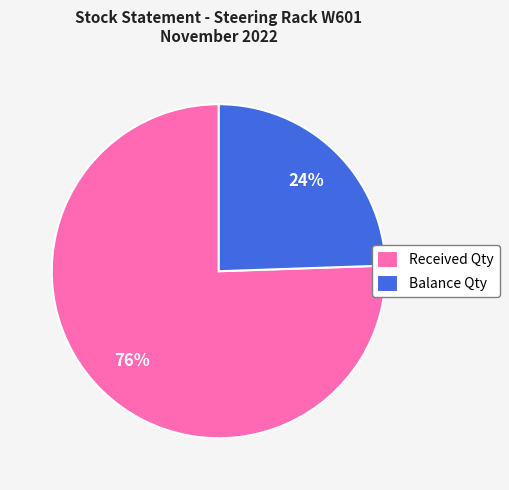

Approximately how many times larger is the value at Balance Qty compared to Received Qty?

0.3